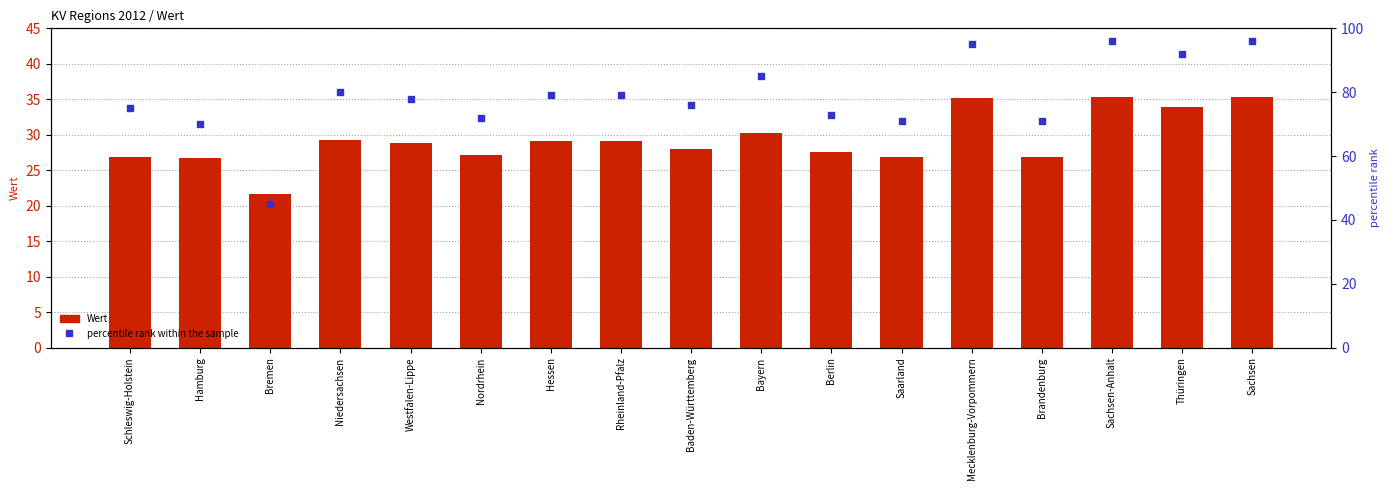

Which series has the widest spread of Y values?

percentile rank within the sample